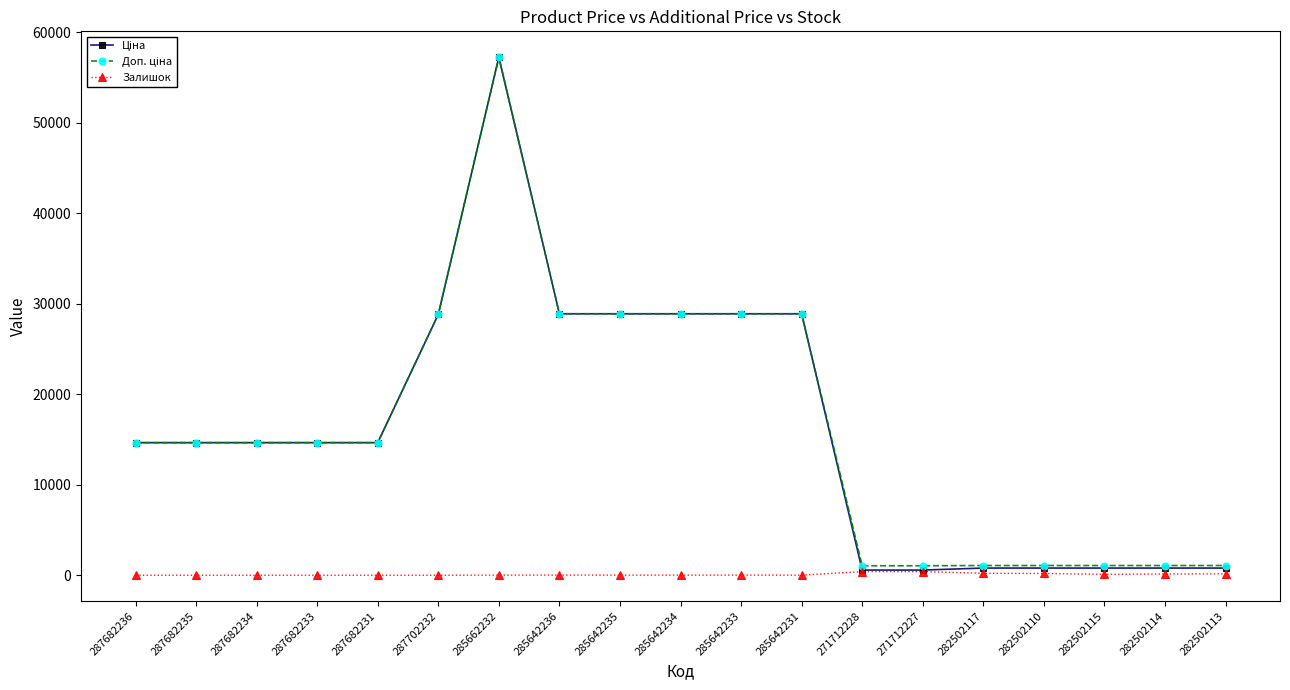

What is the maximum value shown in the chart?

57235.5